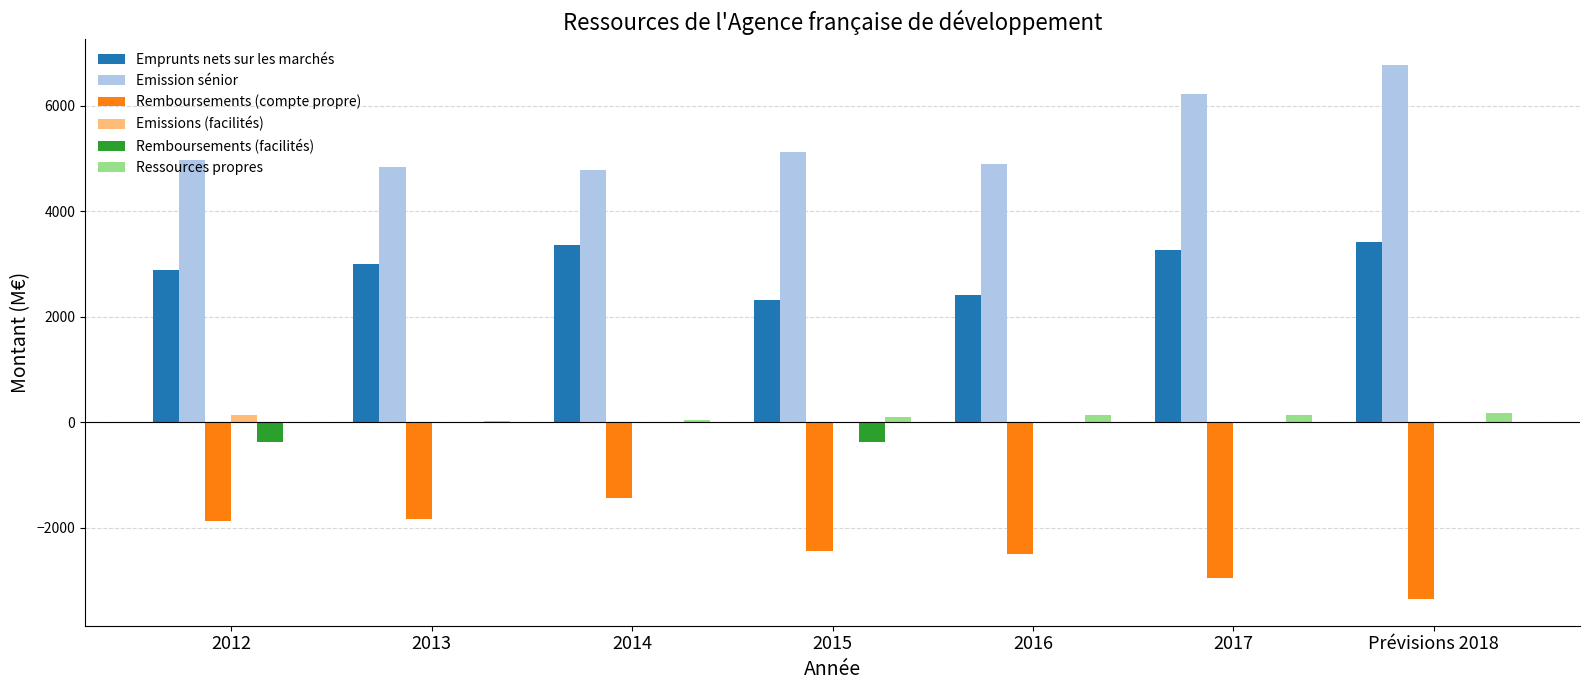

What is the highest value of the Emprunts nets sur les marchés series?

3423.0